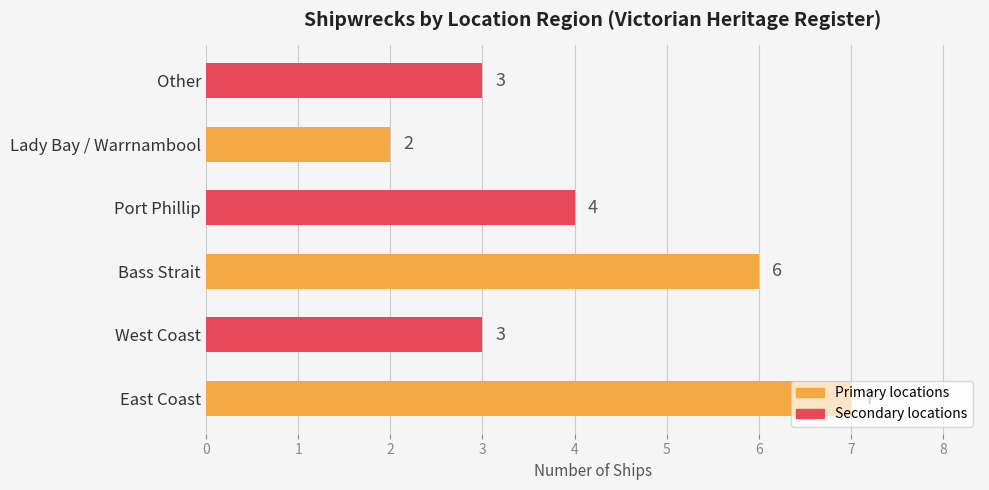

Between Bass Strait and West Coast, which is larger?

Bass Strait